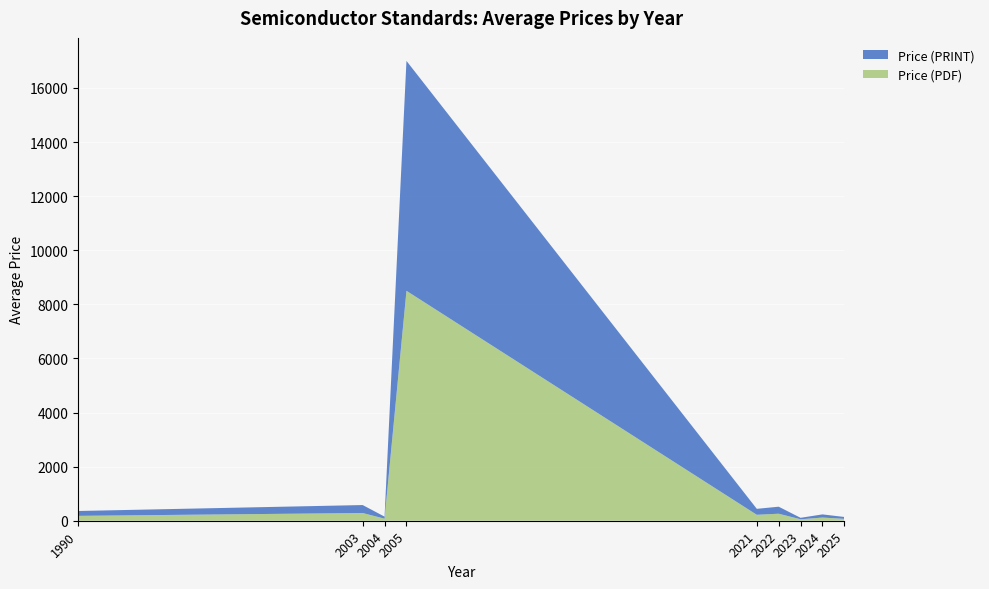

At which category is the sum across all series the highest?

2005